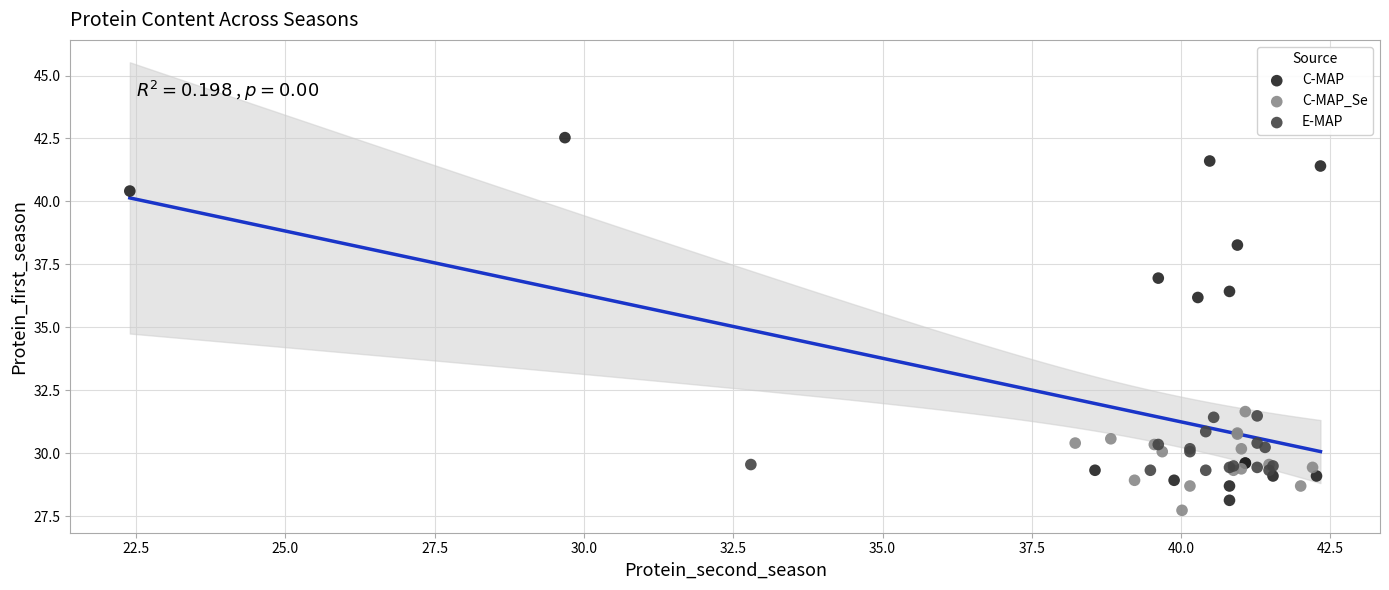

Which series reaches the maximum Y coordinate?

C-MAP